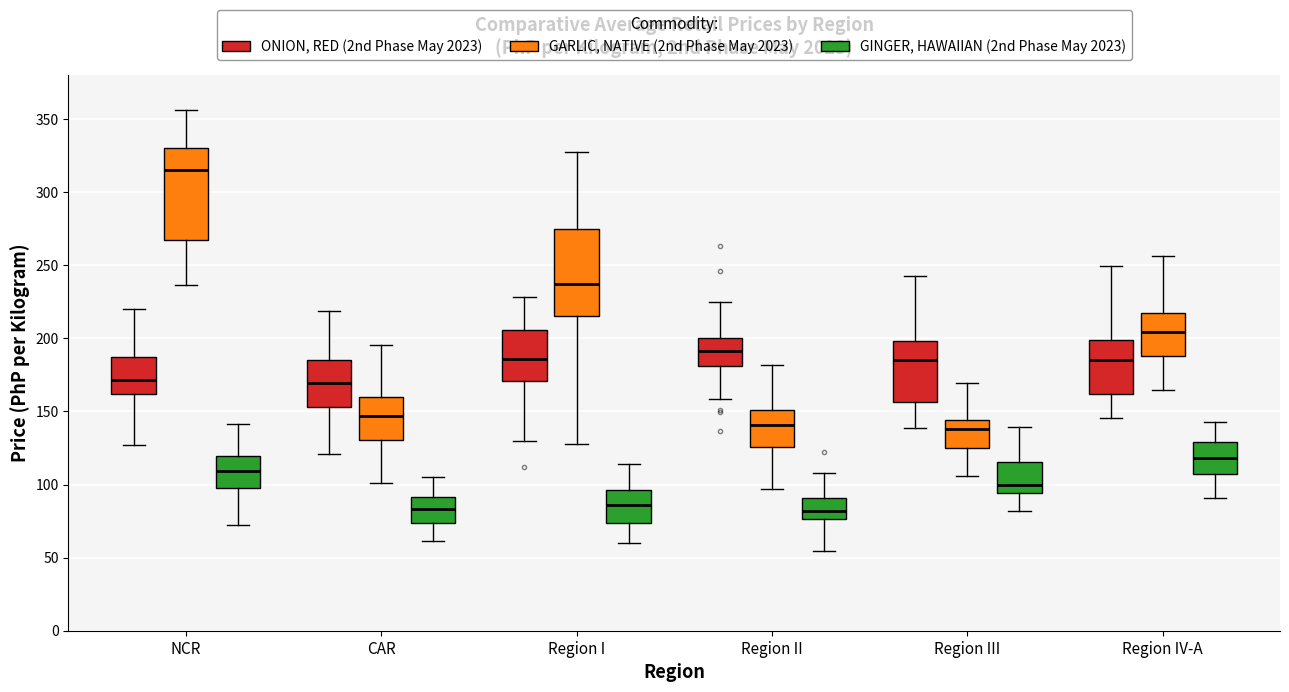

Reading left to right, transcribe this box plot: for each box, give where its median line is, the range the box spans, and where its two whiskers end, as read against the y-axis. The values are not printed on the chart, so give them approximately, as read against the axis.

NCR (ONION, RED (2nd Phase May 2023)): median 170, box 160 to 185, whiskers 125 to 220
NCR (GARLIC, NATIVE (2nd Phase May 2023)): median 315, box 265 to 330, whiskers 235 to 355
NCR (GINGER, HAWAIIAN (2nd Phase May 2023)): median 110, box 95 to 120, whiskers 75 to 140
CAR (ONION, RED (2nd Phase May 2023)): median 170, box 155 to 185, whiskers 120 to 220
CAR (GARLIC, NATIVE (2nd Phase May 2023)): median 145, box 130 to 160, whiskers 100 to 195
CAR (GINGER, HAWAIIAN (2nd Phase May 2023)): median 85, box 75 to 90, whiskers 60 to 105
Region I (ONION, RED (2nd Phase May 2023)): median 185, box 170 to 205, whiskers 130 to 230
Region I (GARLIC, NATIVE (2nd Phase May 2023)): median 235, box 215 to 275, whiskers 130 to 325
Region I (GINGER, HAWAIIAN (2nd Phase May 2023)): median 85, box 75 to 95, whiskers 60 to 115
Region II (ONION, RED (2nd Phase May 2023)): median 190, box 180 to 200, whiskers 160 to 225
Region II (GARLIC, NATIVE (2nd Phase May 2023)): median 140, box 125 to 150, whiskers 95 to 180
Region II (GINGER, HAWAIIAN (2nd Phase May 2023)): median 80, box 75 to 90, whiskers 55 to 110
Region III (ONION, RED (2nd Phase May 2023)): median 185, box 155 to 200, whiskers 140 to 245
Region III (GARLIC, NATIVE (2nd Phase May 2023)): median 140, box 125 to 145, whiskers 105 to 170
Region III (GINGER, HAWAIIAN (2nd Phase May 2023)): median 100, box 95 to 115, whiskers 80 to 140
Region IV-A (ONION, RED (2nd Phase May 2023)): median 185, box 160 to 200, whiskers 145 to 250
Region IV-A (GARLIC, NATIVE (2nd Phase May 2023)): median 205, box 190 to 220, whiskers 165 to 255
Region IV-A (GINGER, HAWAIIAN (2nd Phase May 2023)): median 120, box 105 to 130, whiskers 90 to 145